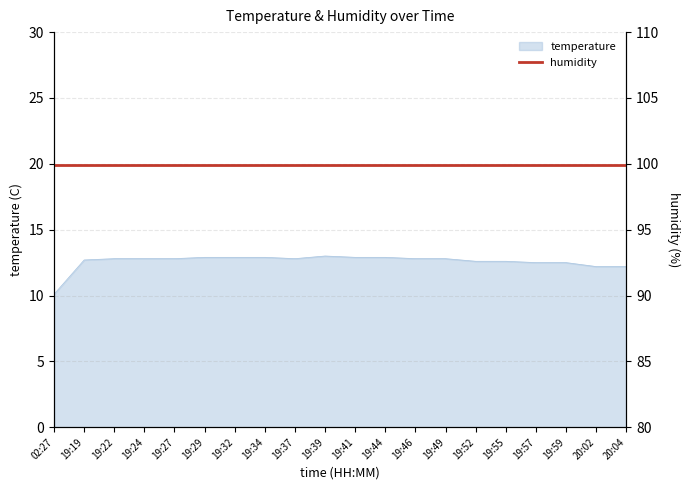

Which category has the lowest value across all series?

02:27